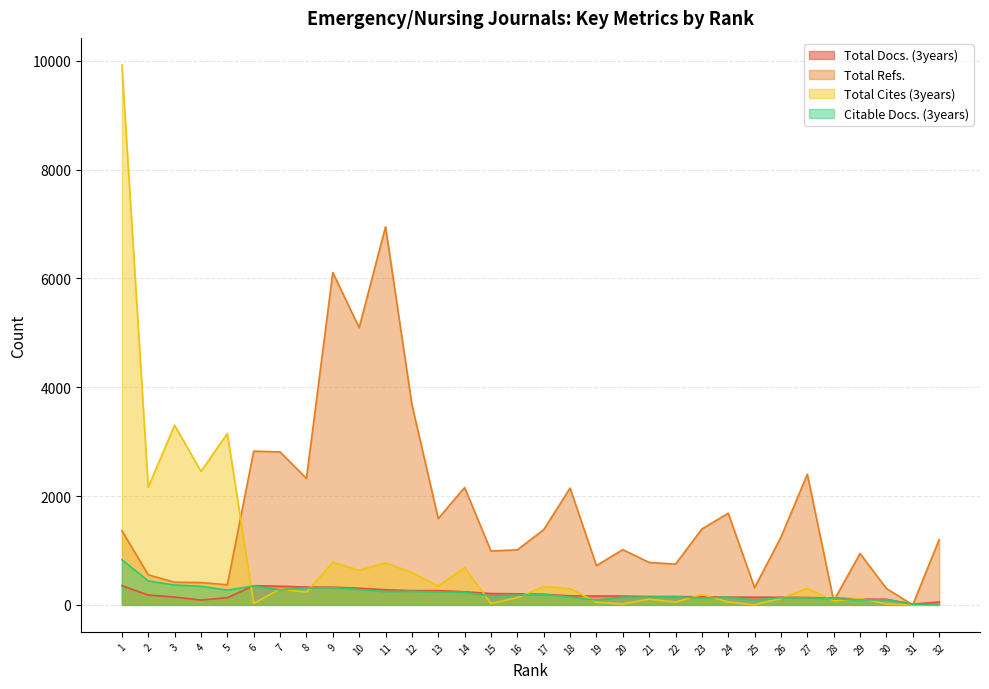

What are all the series names shown in the legend?

Total Docs. (3years), Total Refs., Total Cites (3years), Citable Docs. (3years)